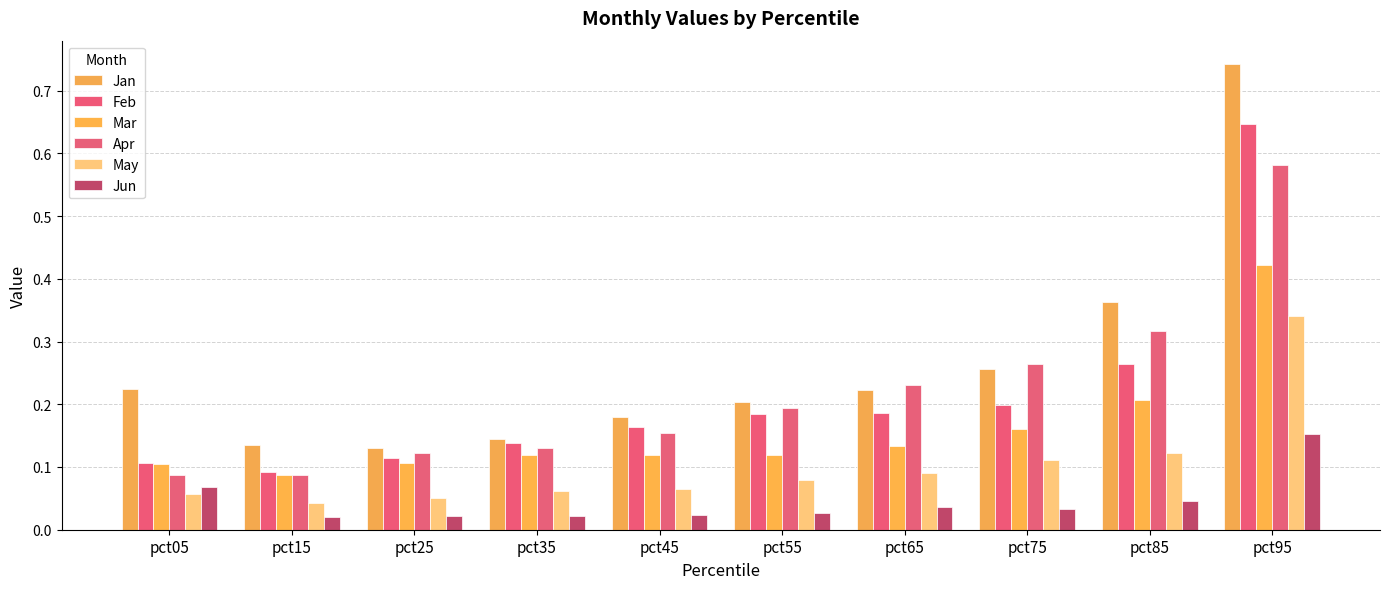

How many groups of bars are there?

10